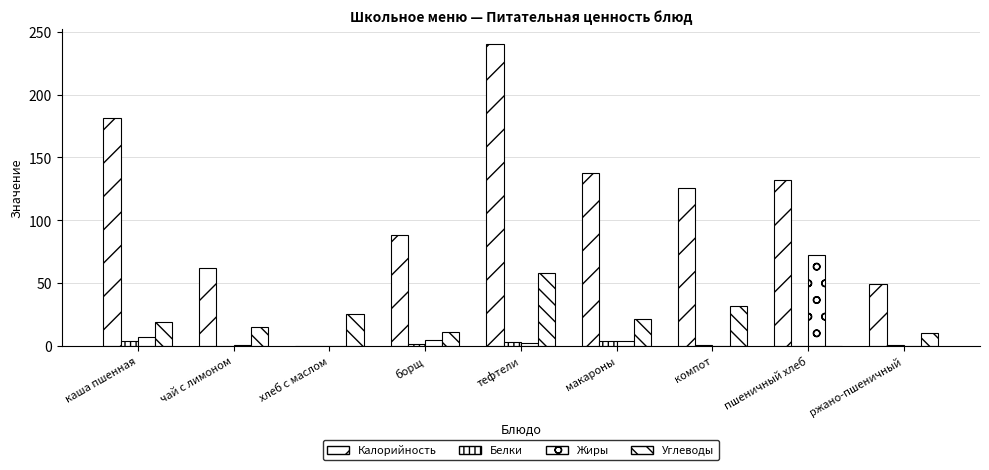

Are the bars horizontal?

No